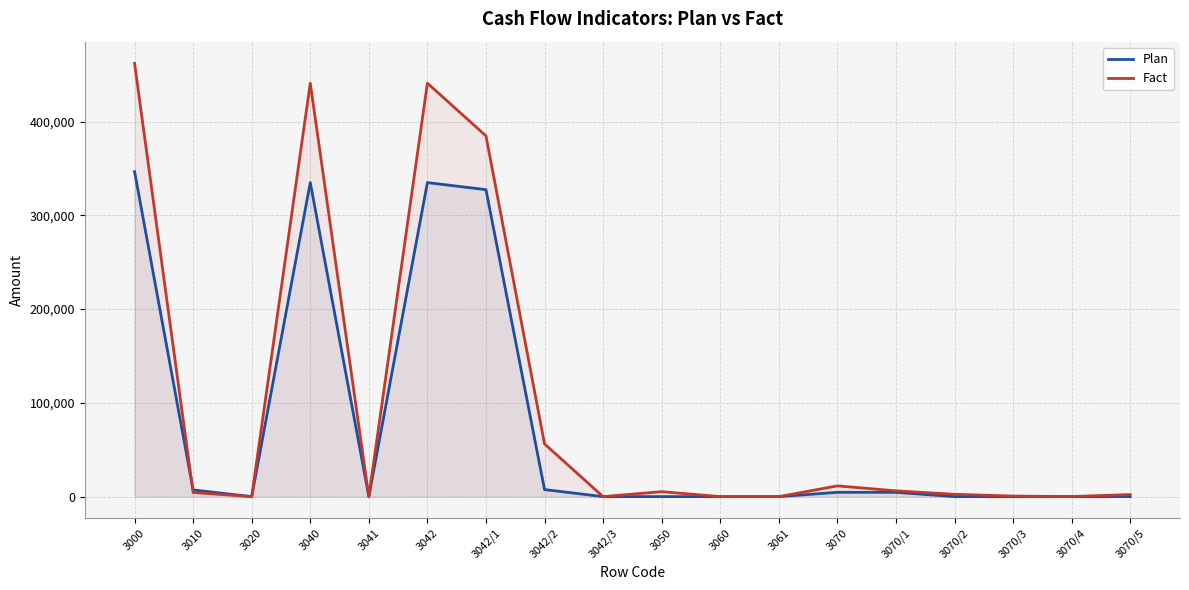

How many times do Plan and Fact cross each other?

1